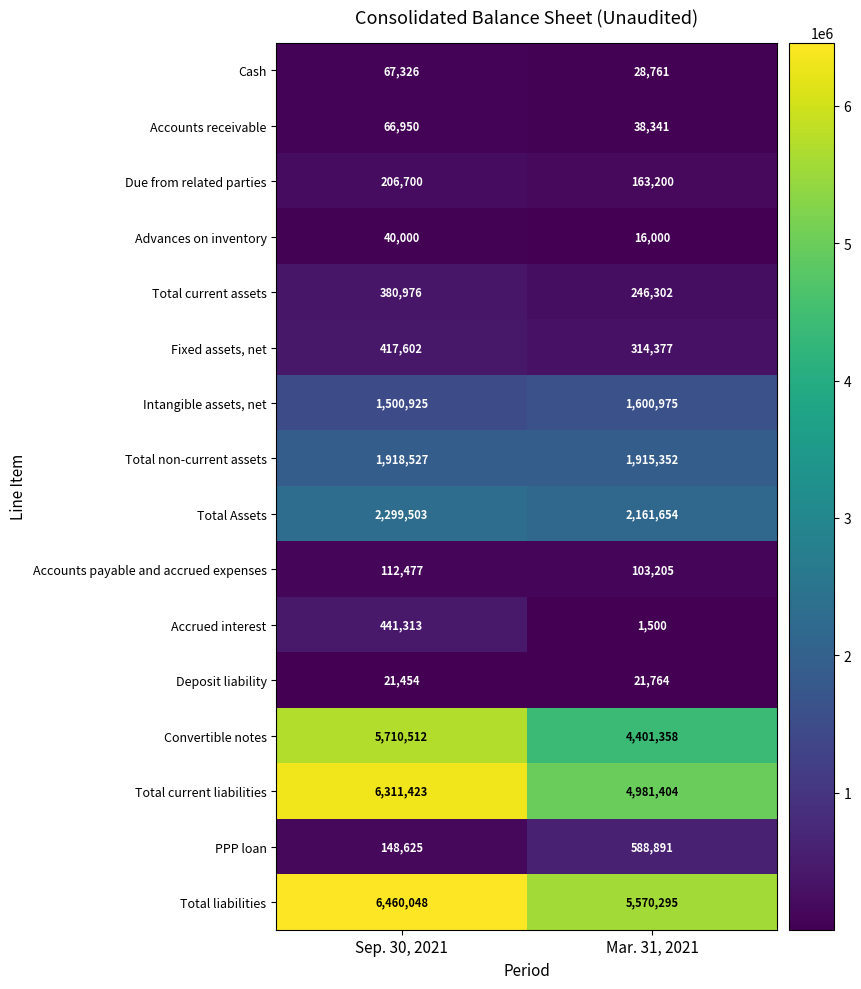

Which series changed the most between Sep. 30, 2021 and Mar. 31, 2021?

Total current liabilities